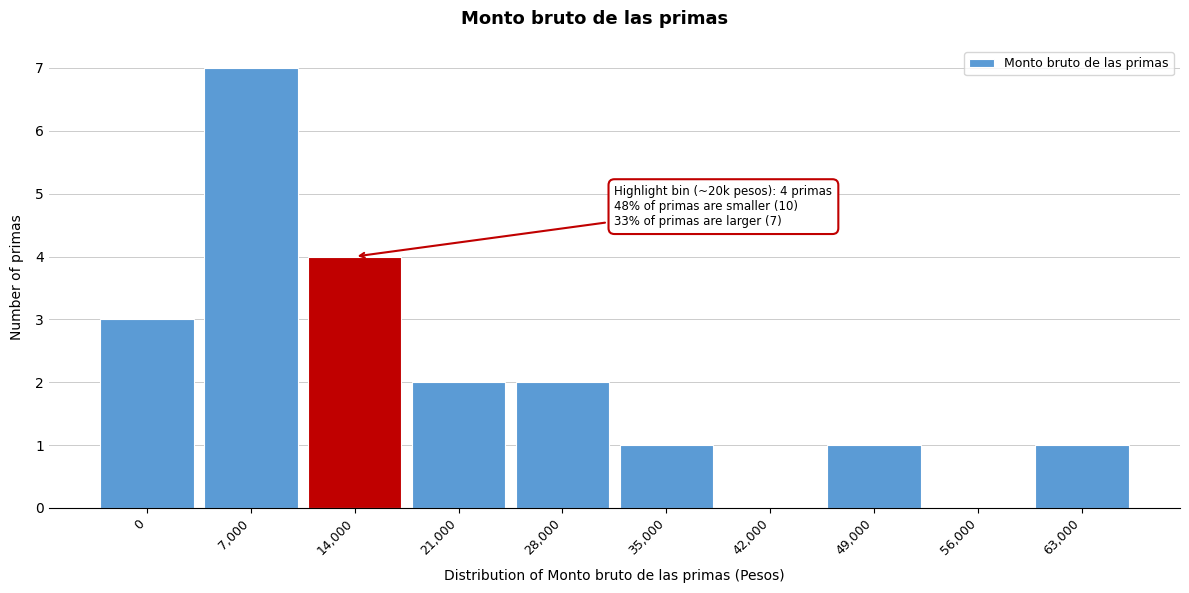

Reading left to right, what are all the values shown in this chart?

0=3	7,000=7	14,000=4	21,000=2	28,000=2	35,000=1	42,000=0	49,000=1	56,000=0	63,000=1